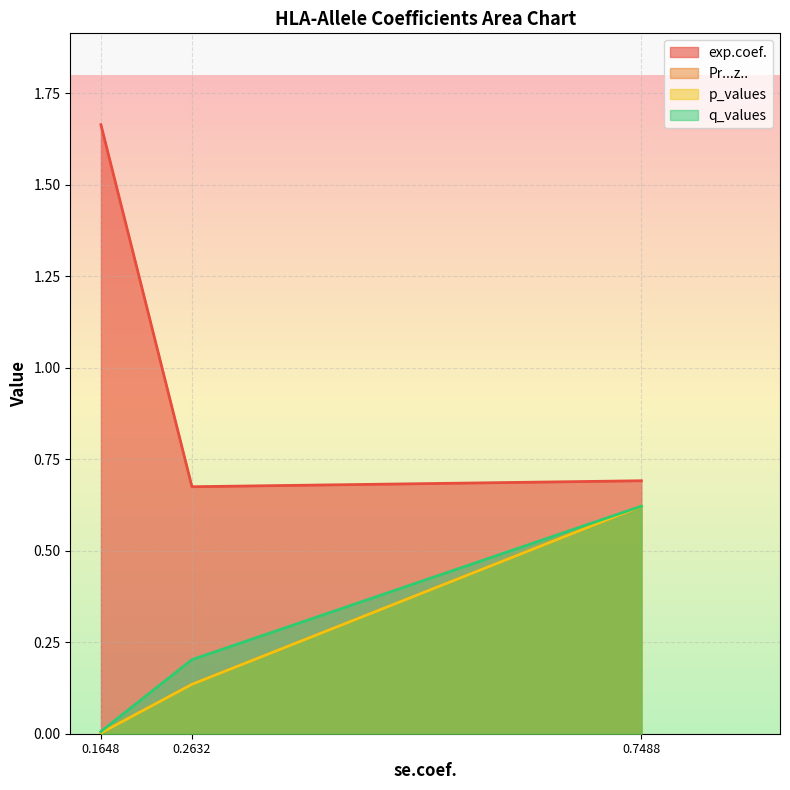

Read the exp.coef. value at 0.1648188.

1.7